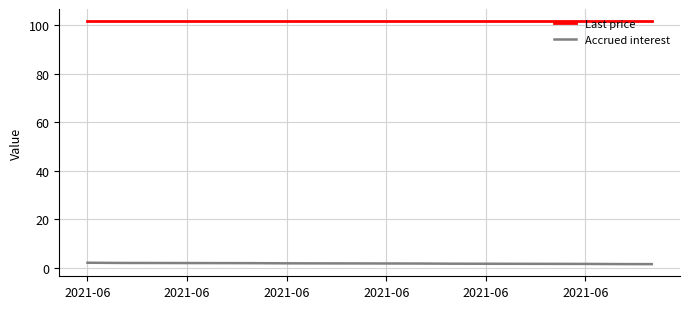

What is the lowest value of the Last price series?

101.7